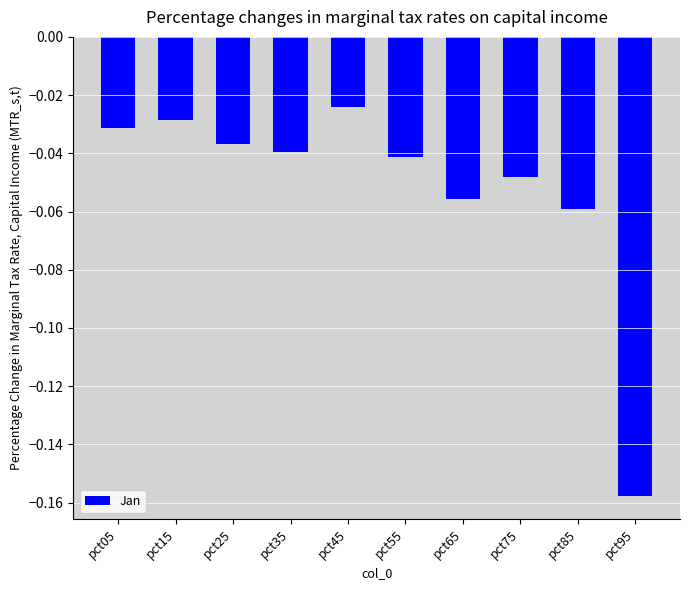

Which has a higher value, pct25 or pct15?

pct15